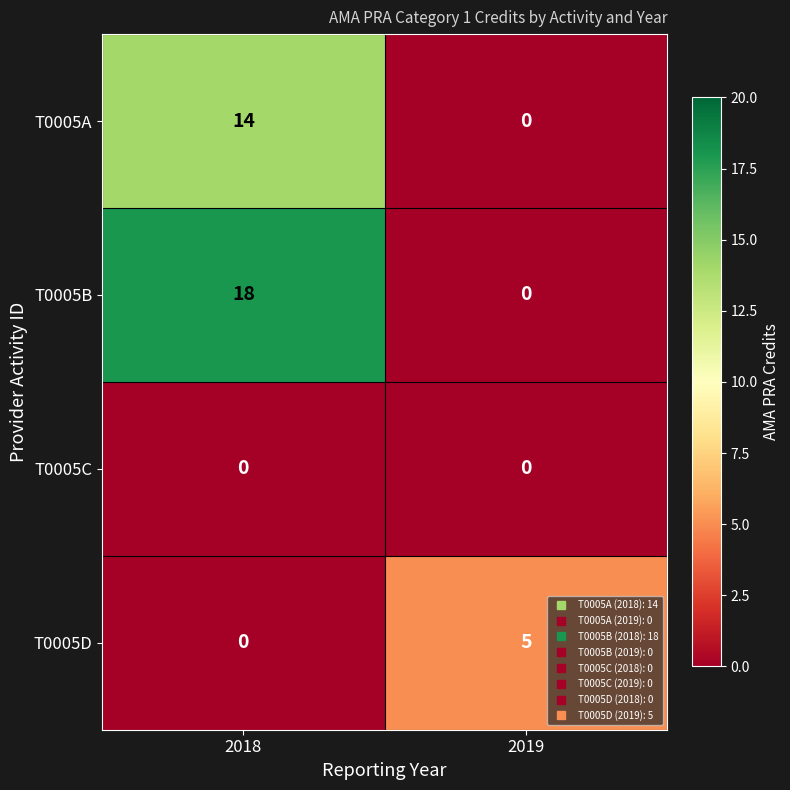

How many positive values does the T0005D series have?

1